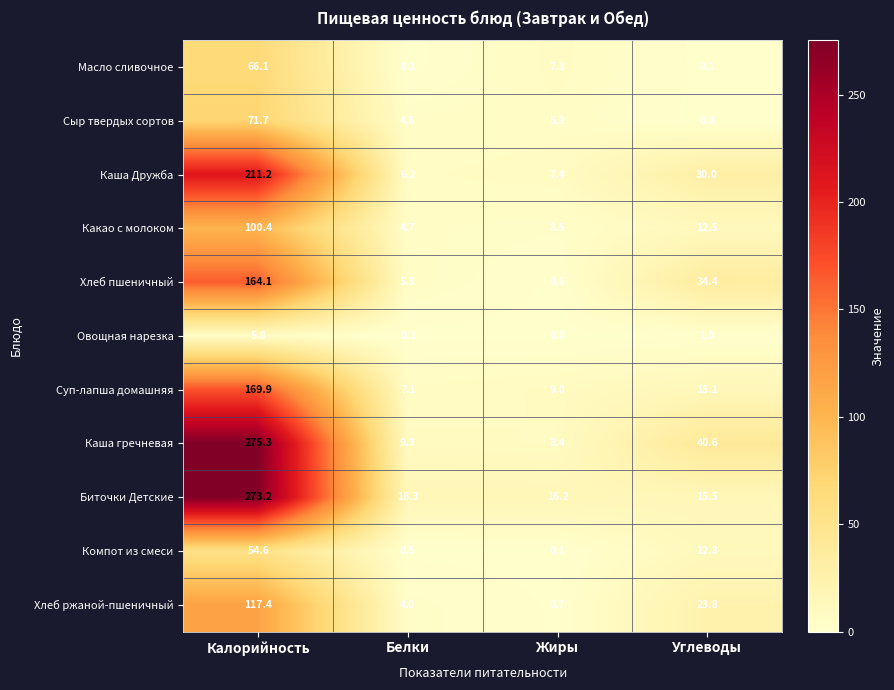

What is the maximum value shown in the chart?

275.3